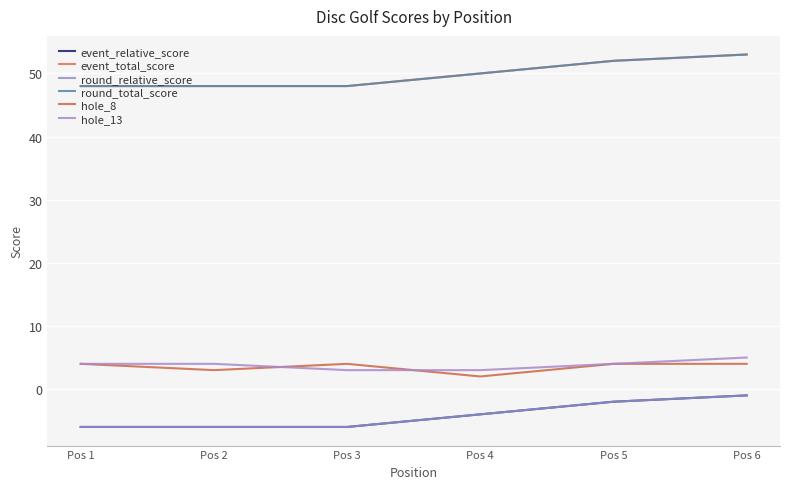

What is the difference between the maximum and minimum values in the event_relative_score series?

5